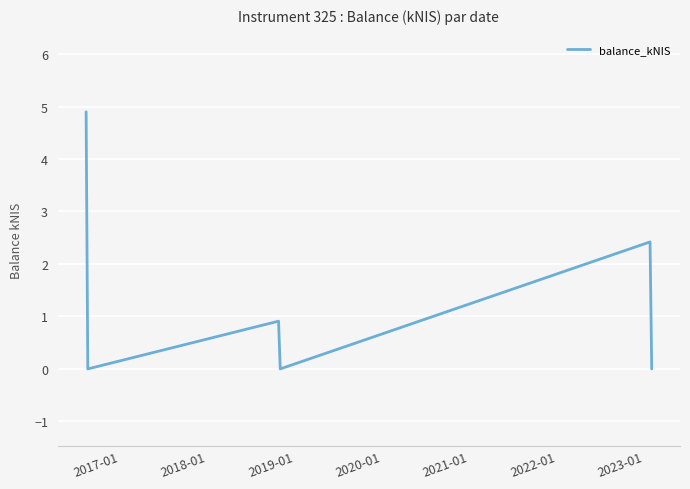

True or false: there are more than 1 points higher than both neighbors.

True